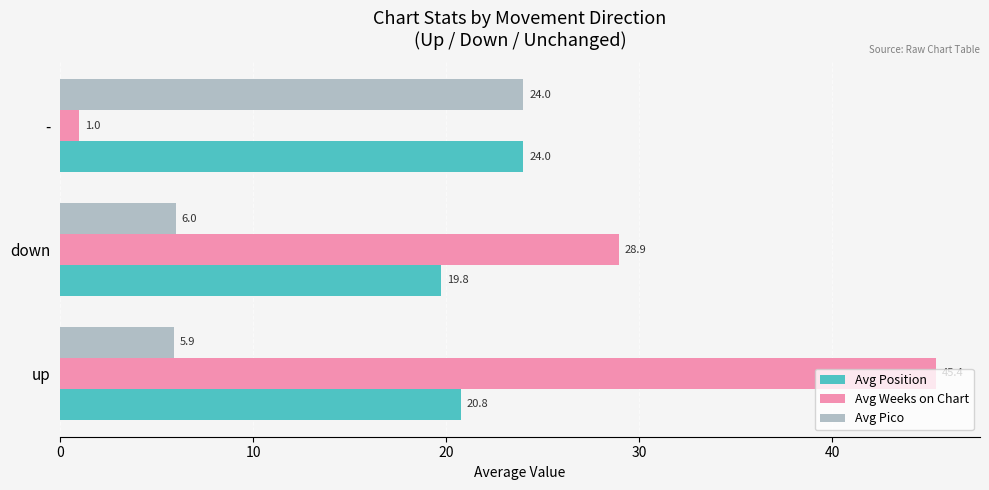

Rank the series by their average value, from lowest to highest.

Avg Pico, Avg Position, Avg Weeks on Chart